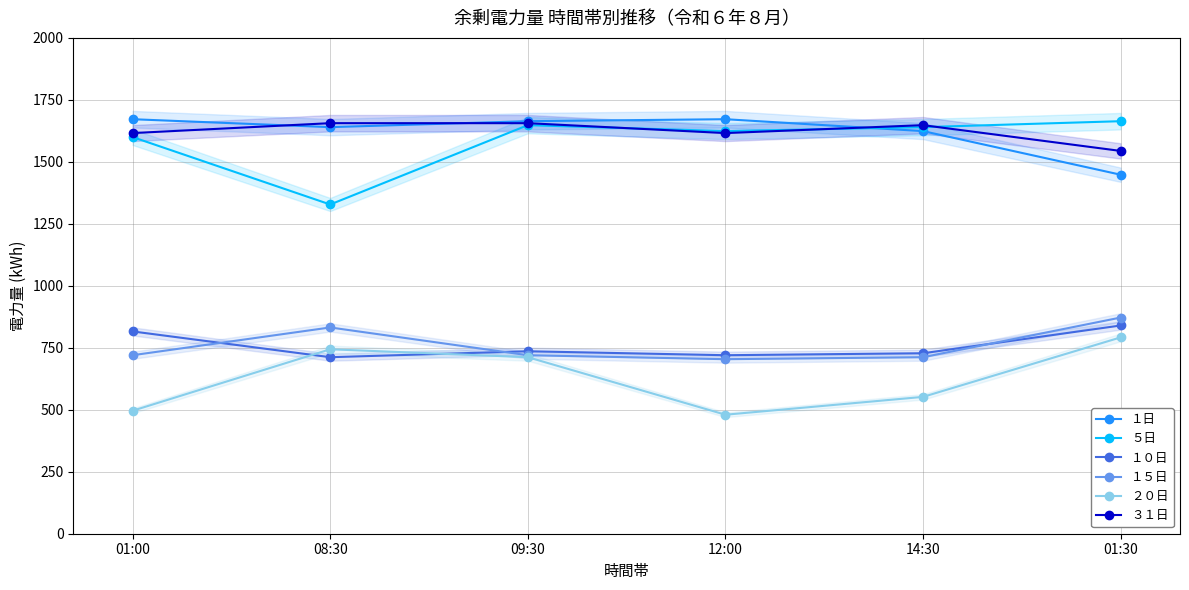

At 12:00, list the series in order from smallest to largest.

２０日, １５日, １０日, ３１日, ５日, １日